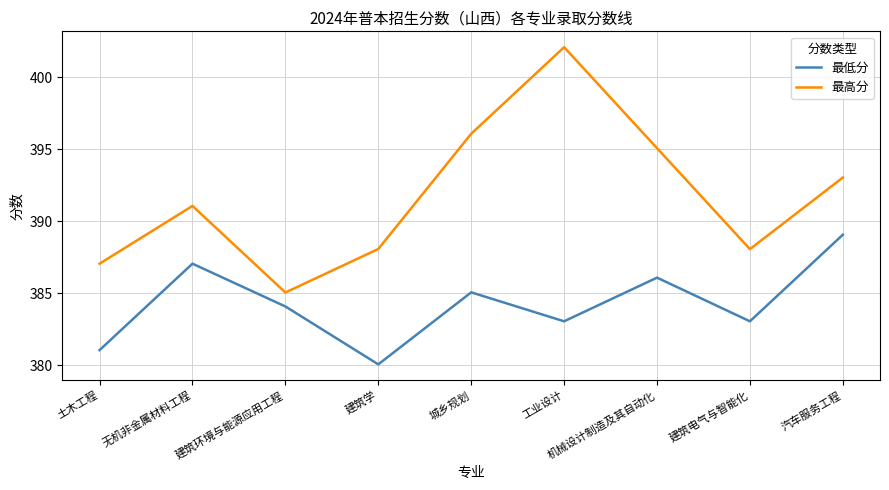

What position from the right is 城乡规划?

5